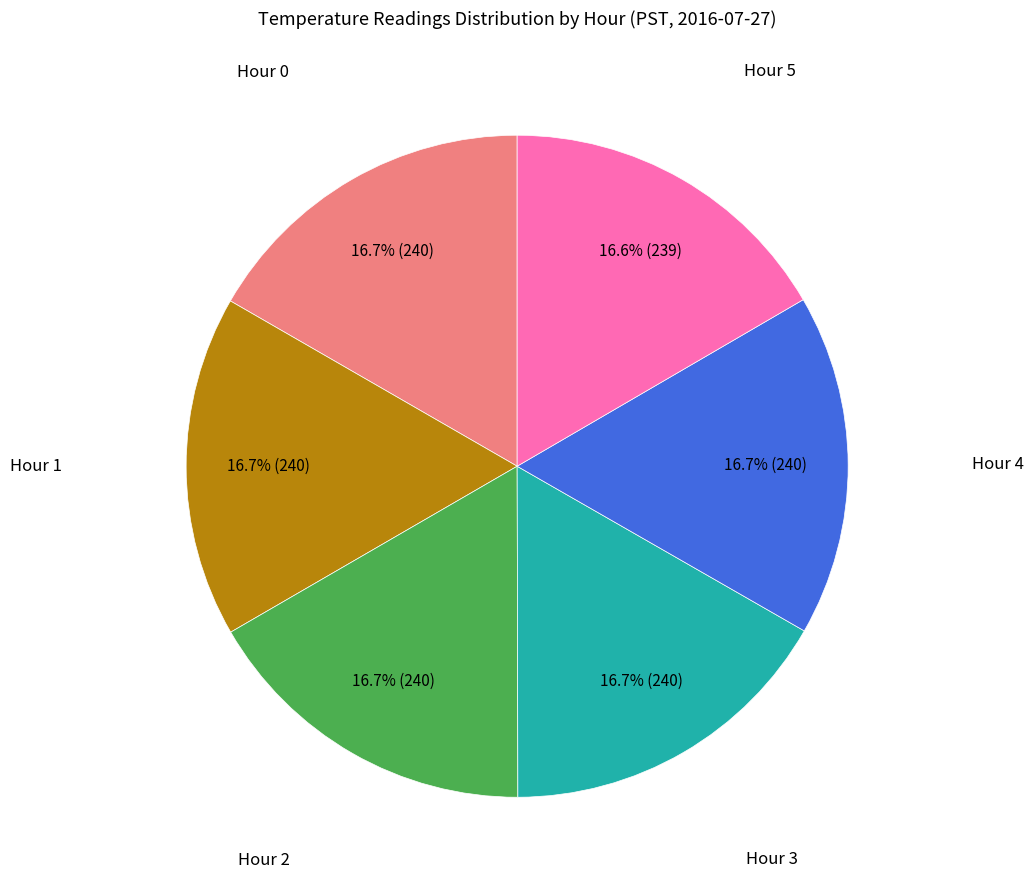

Does any single category account for the majority?

No